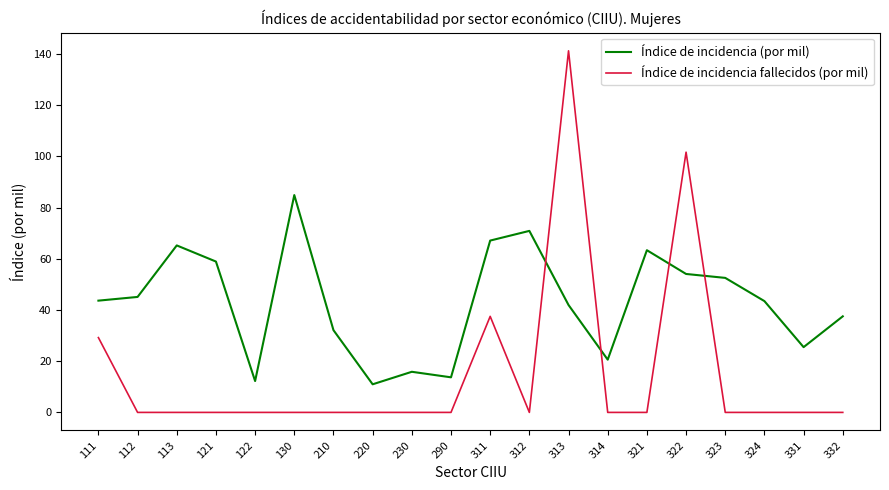

What are all the series names shown in the legend?

Índice de incidencia (por mil), Índice de incidencia fallecidos (por mil)